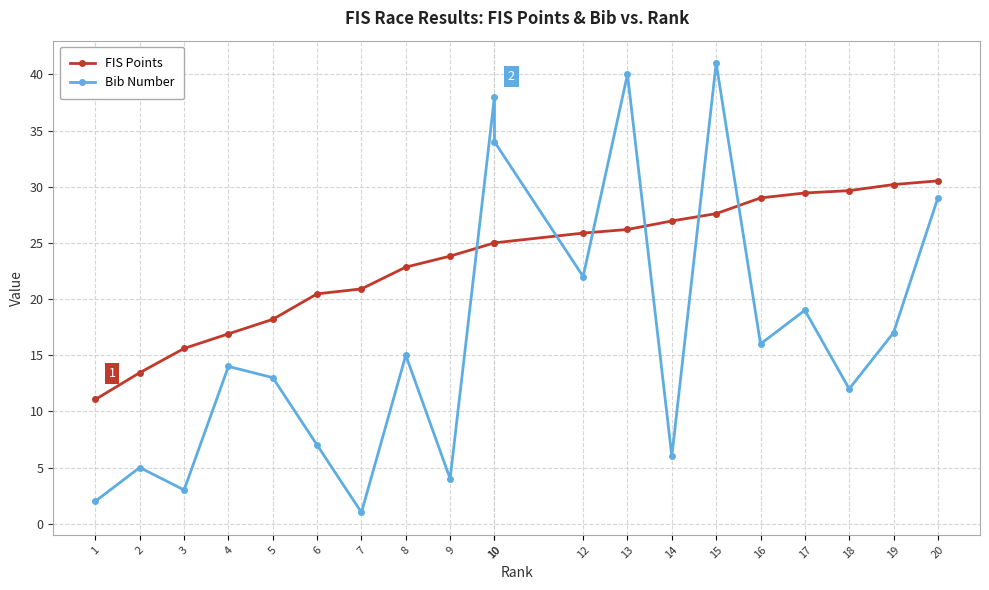

At which label does Bib Number first exceed 15?

10